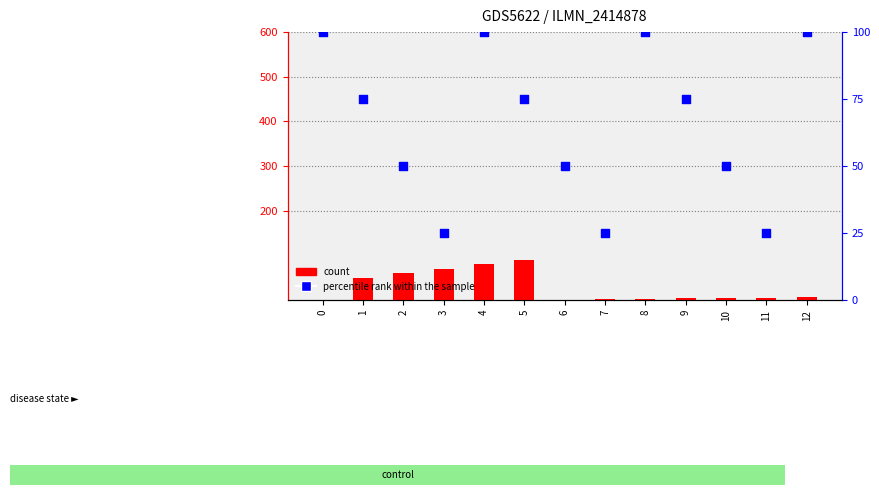

Which series contains the lowest Y value?

count